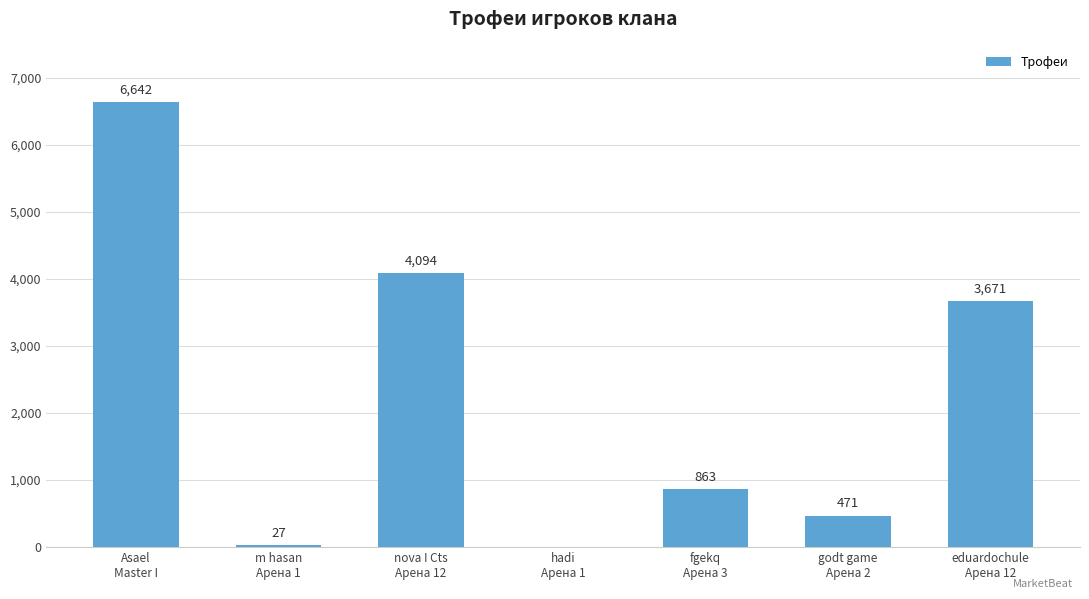

Are the bars horizontal?

No